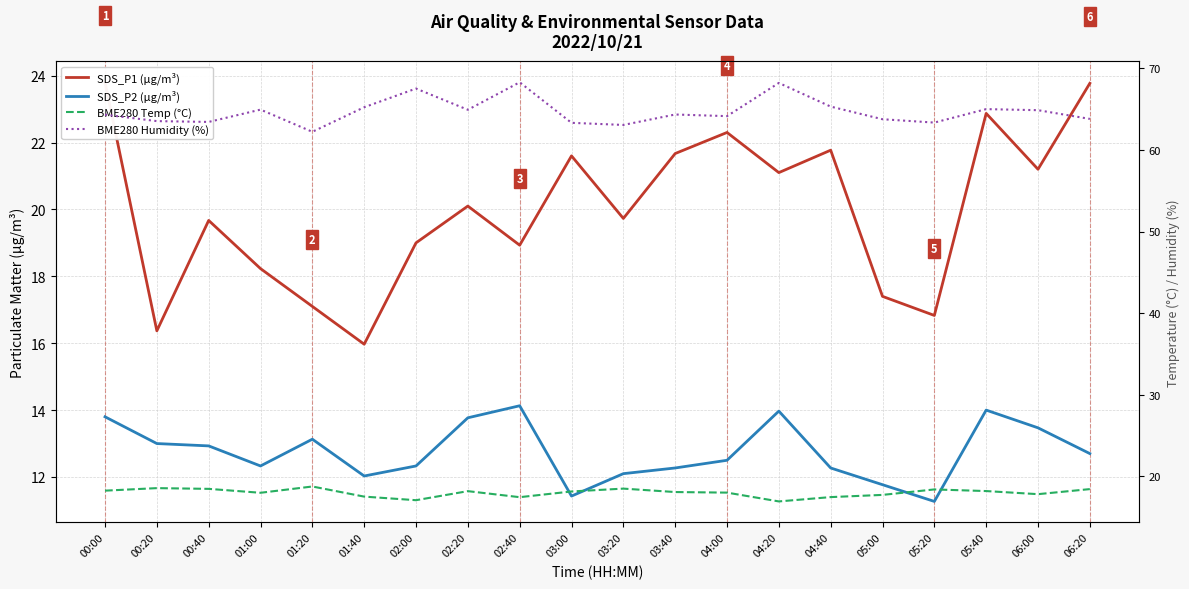

How many interior local valleys does the BME280 Humidity (%) series have?

6